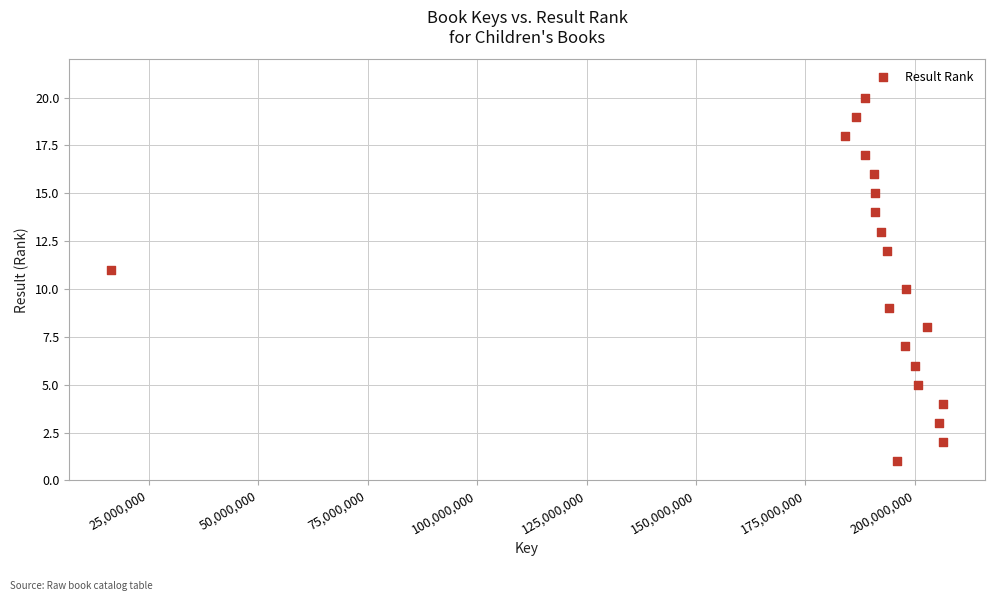

What is the range of Y values (max minus min)?

19